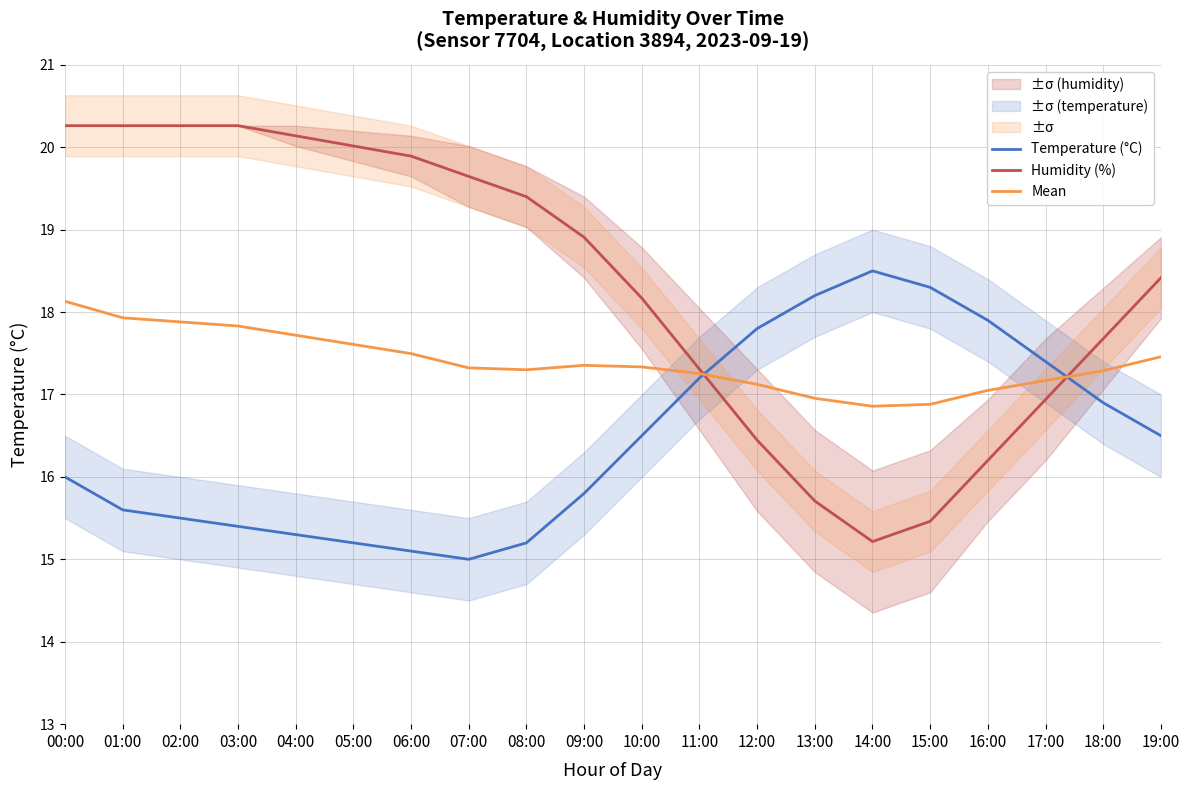

How many times do Temperature (°C) and Mean cross each other?

2